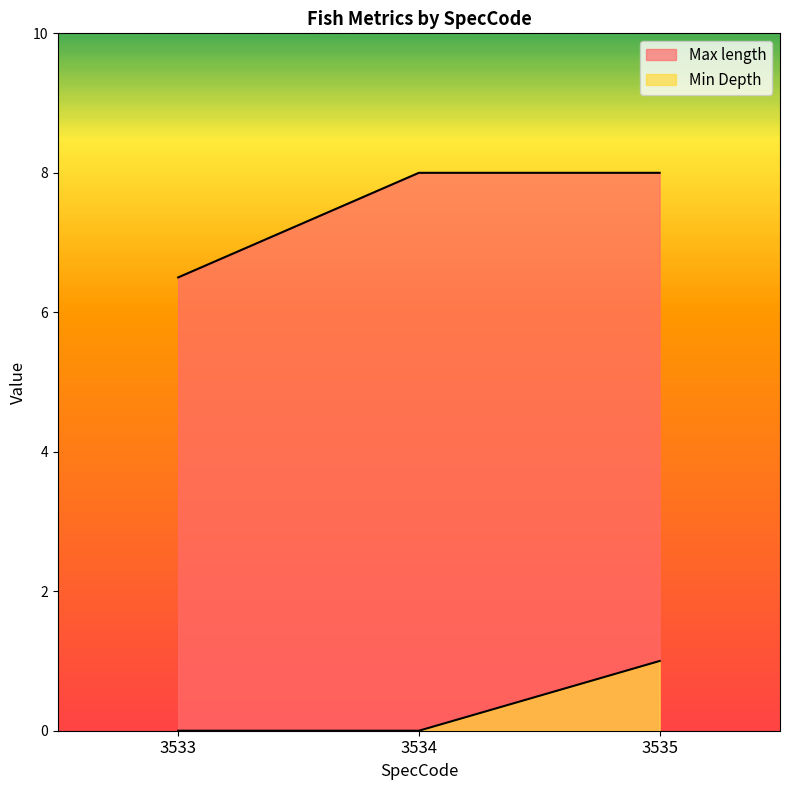

Rank the series by their maximum value, from lowest to highest.

Min Depth, Max length